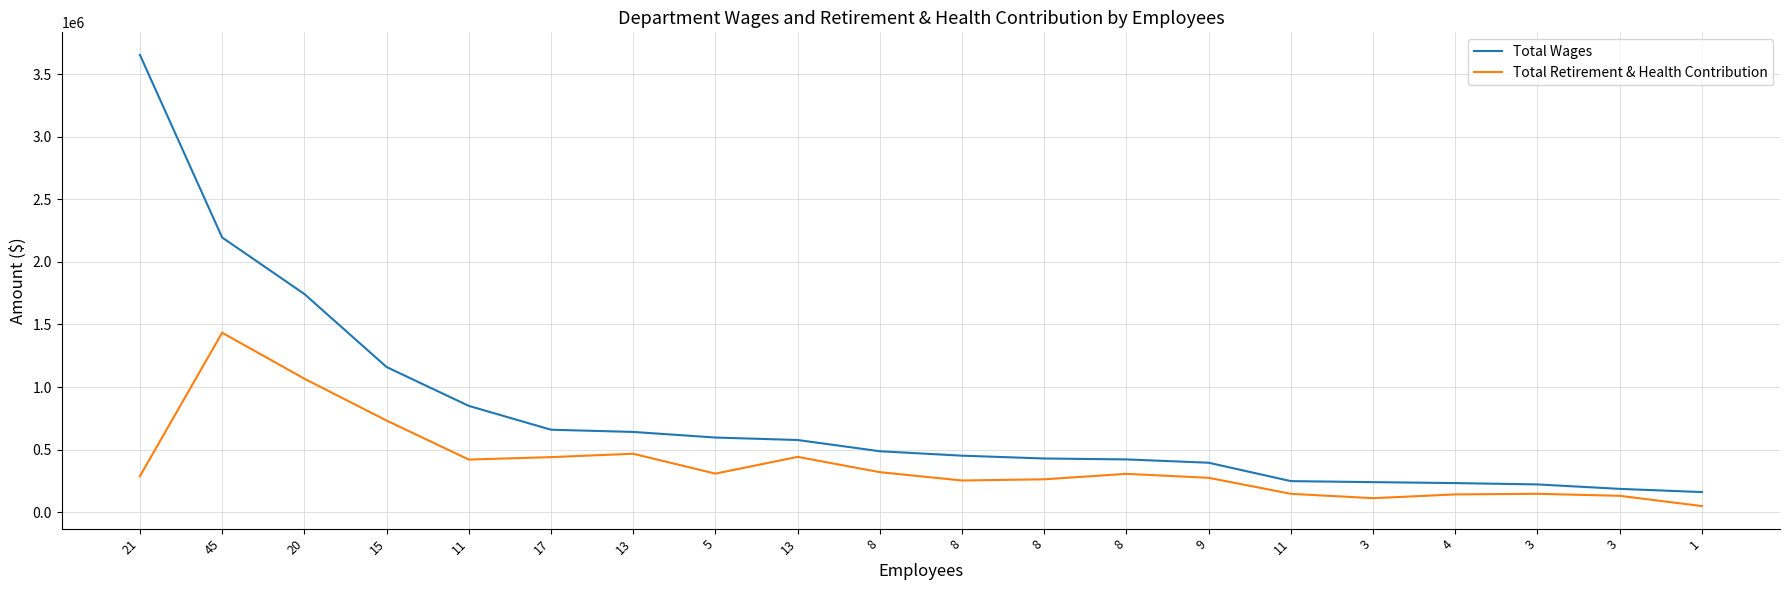

Which series has the widest spread of values?

Total Wages